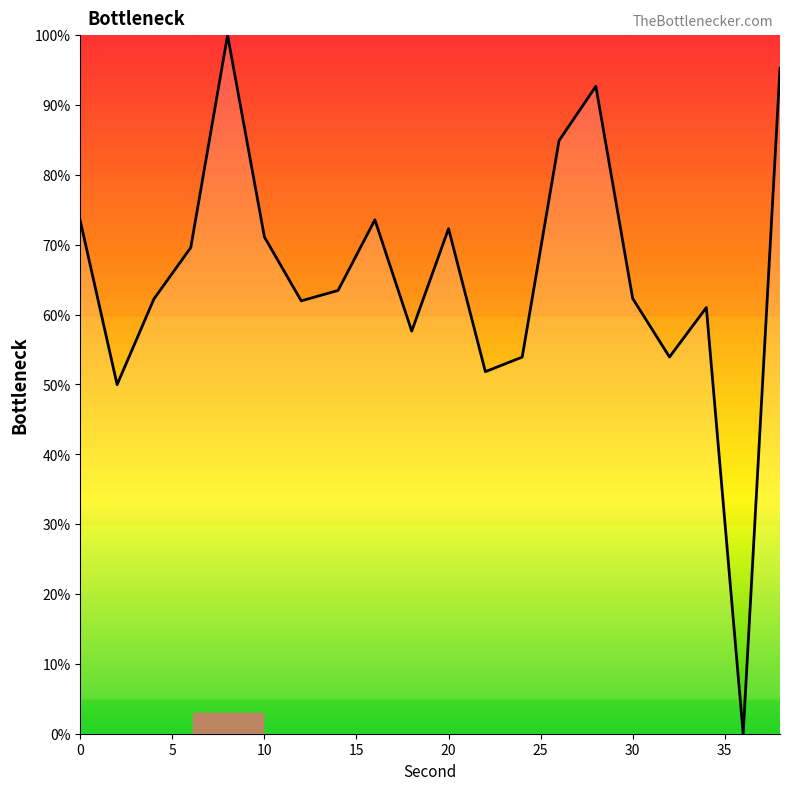

What is the maximum value shown in the chart?

100.0